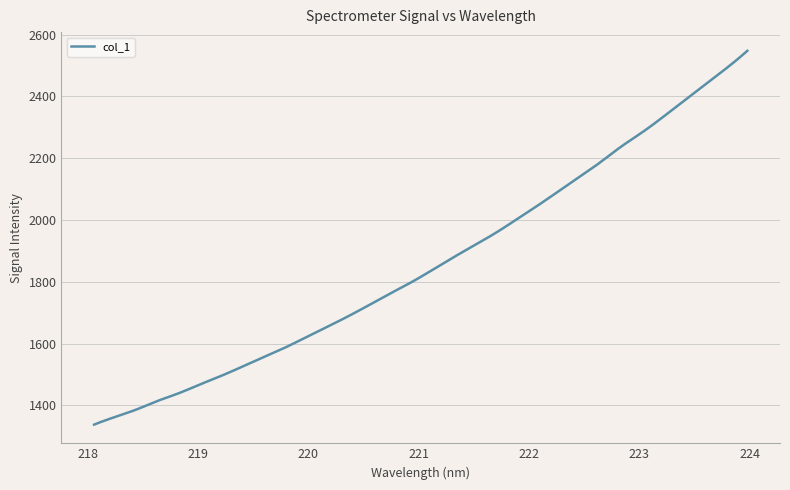

What is the difference between the maximum and minimum values?

1209.9